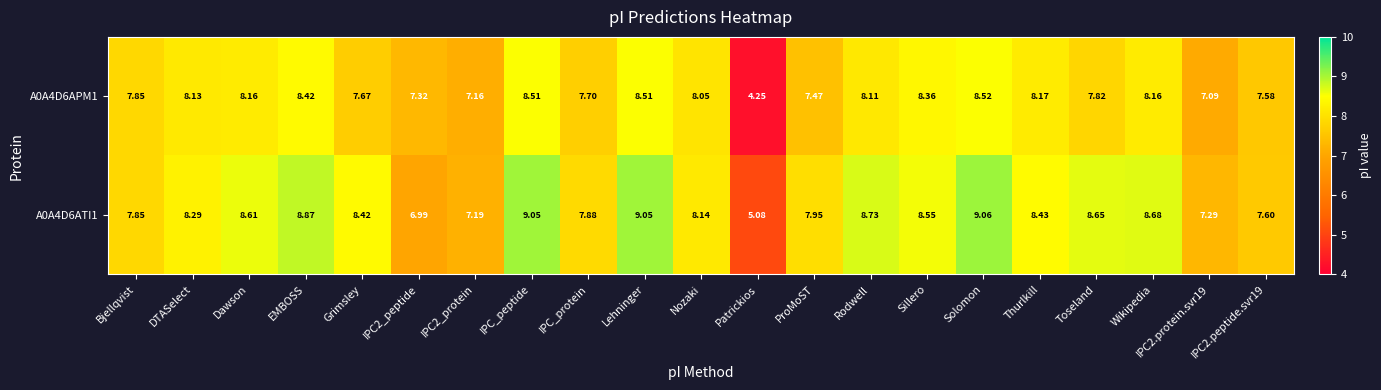

Which series has the widest spread of values?

A0A4D6APM1